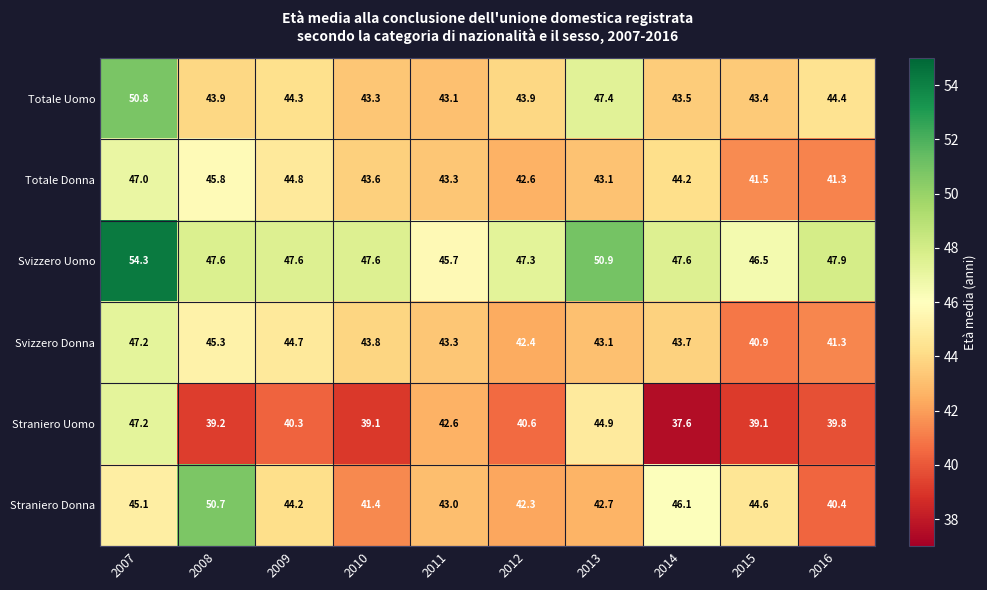

What is the sum of the Svizzero Donna values at 2013 and 2007?

90.3